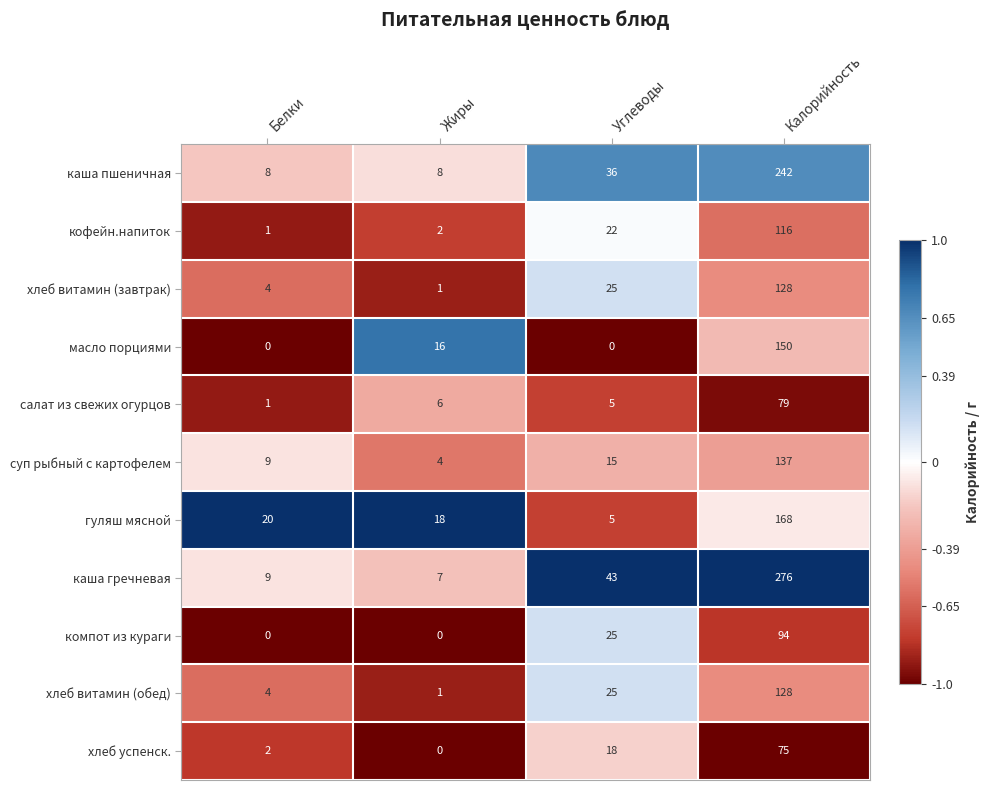

Where is каша пшеничная nearest to the value 125?

Углеводы